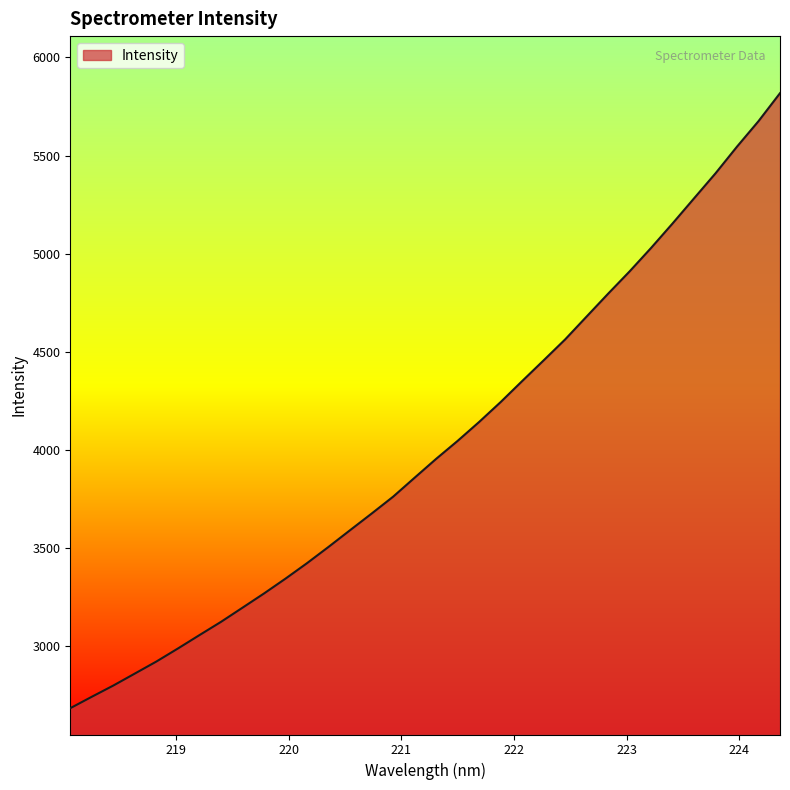

What is the minimum value shown in the chart?

2682.7